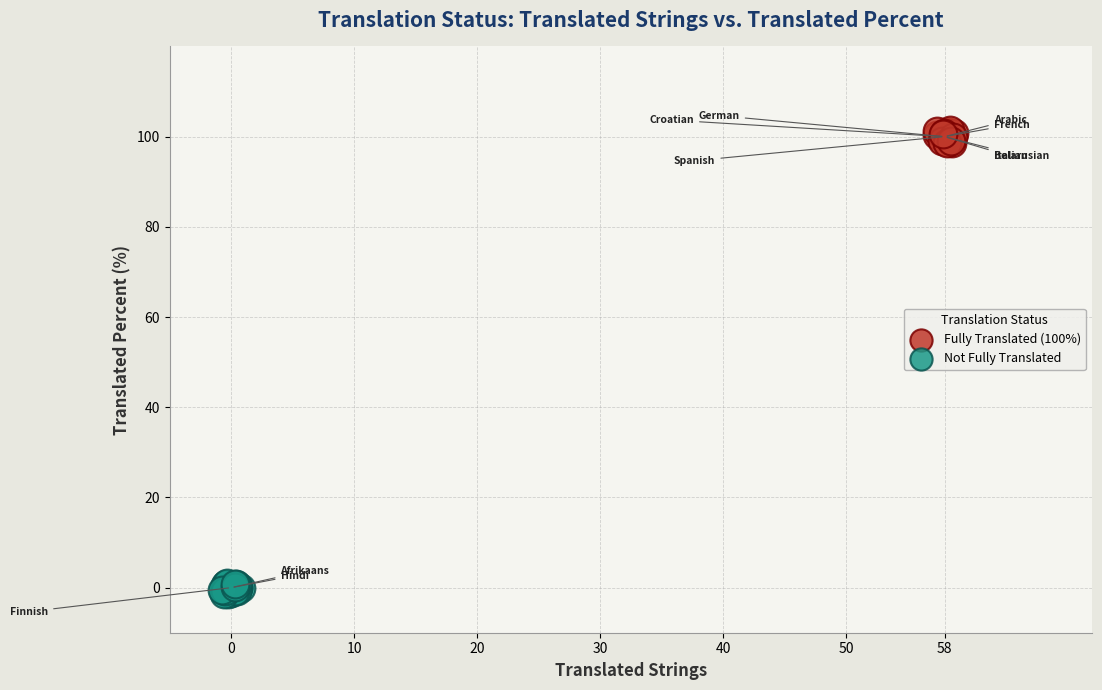

What are all the series names shown in the legend?

Fully Translated (100%), Not Fully Translated